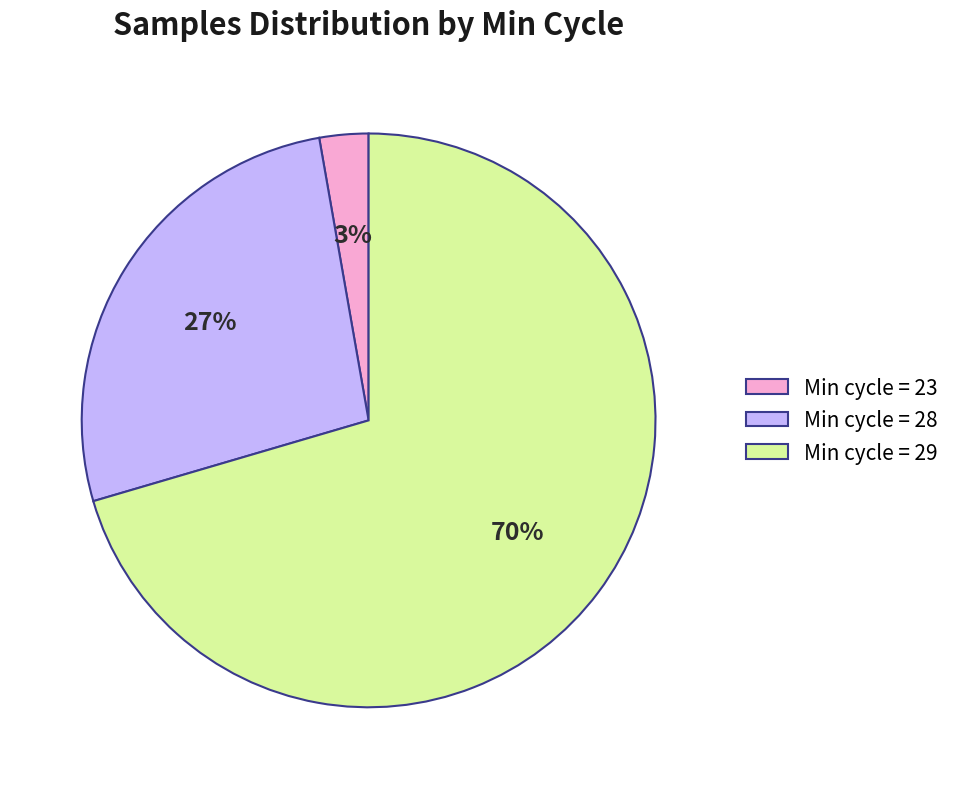

What is the ratio of the value at Min cycle = 28 to the value at Min cycle = 29?

0.4